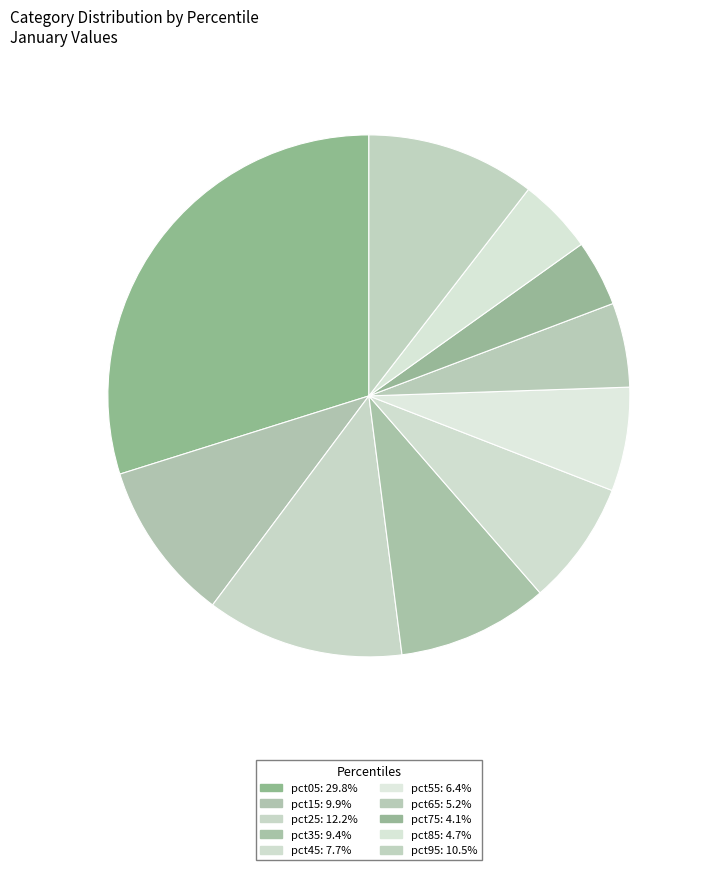

How many segments does this pie chart have?

10